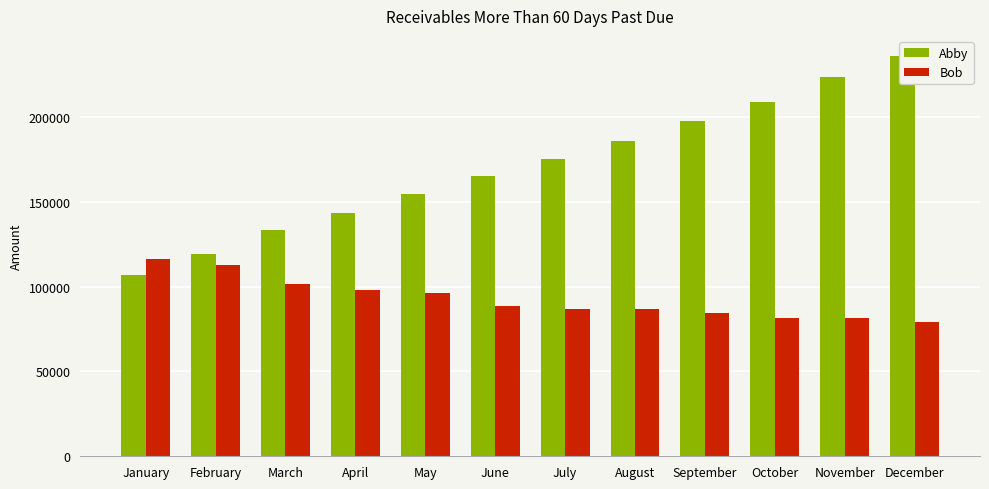

What is the spread (max minus min) of values at April?

45398